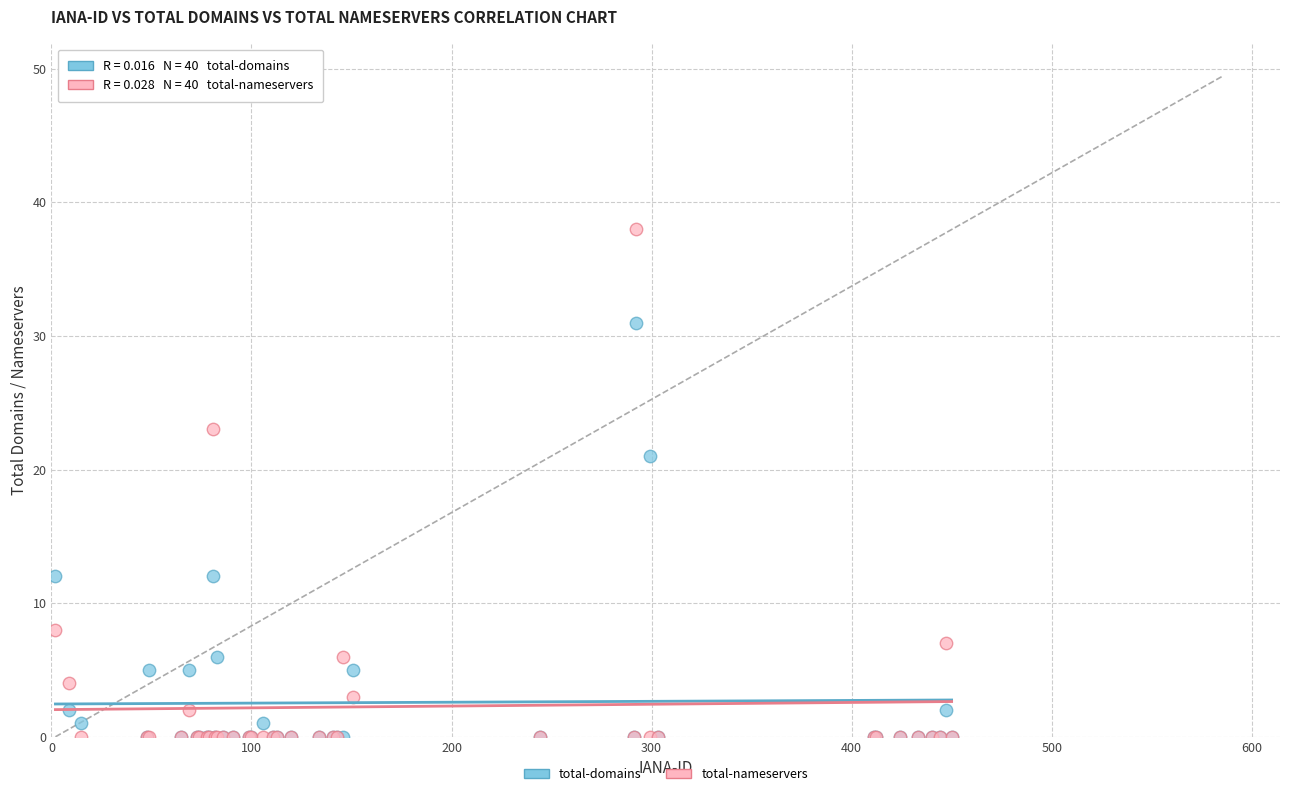

Which series has the widest spread of Y values?

total-nameservers